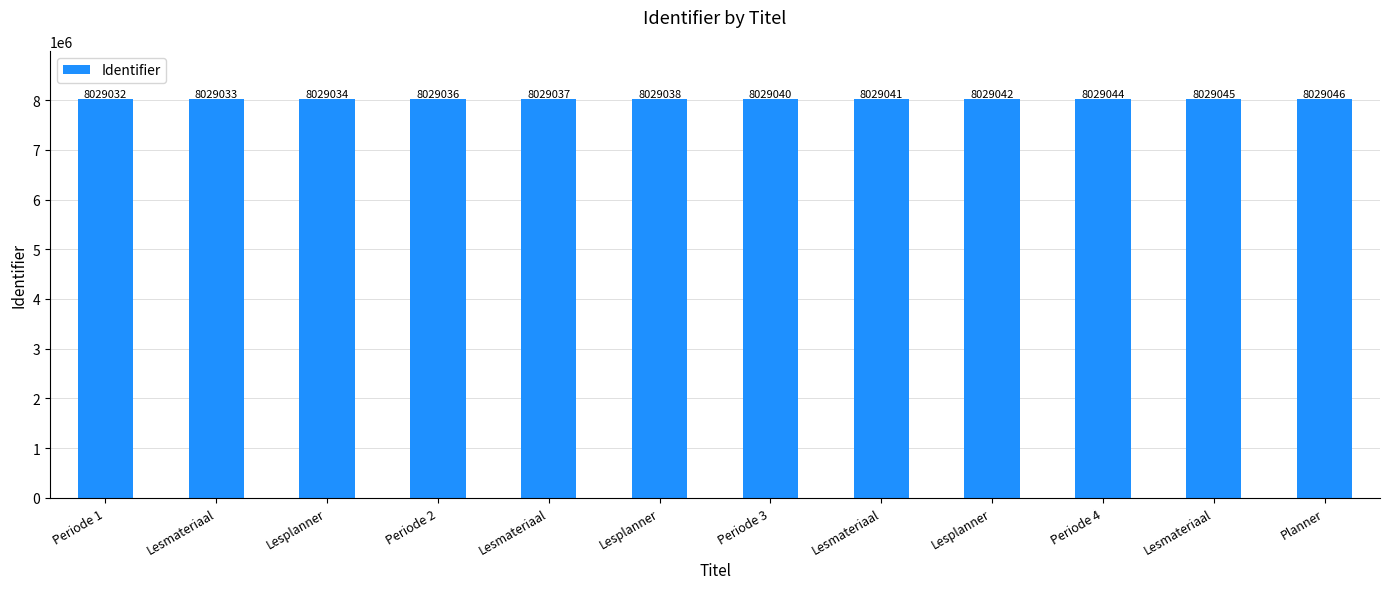

Are the bars horizontal?

No